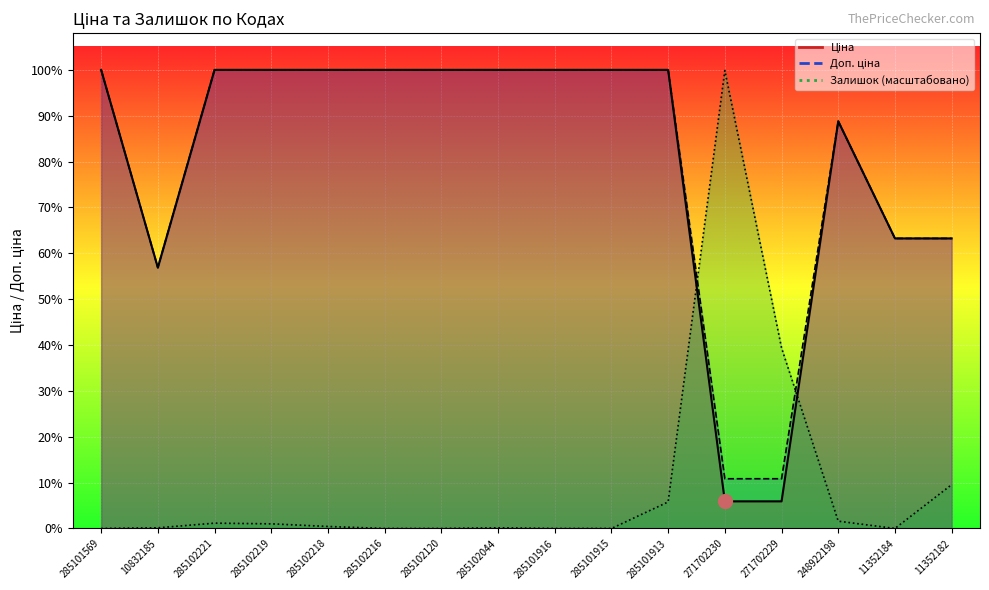

Which series has the largest total across all categories?

Доп. ціна